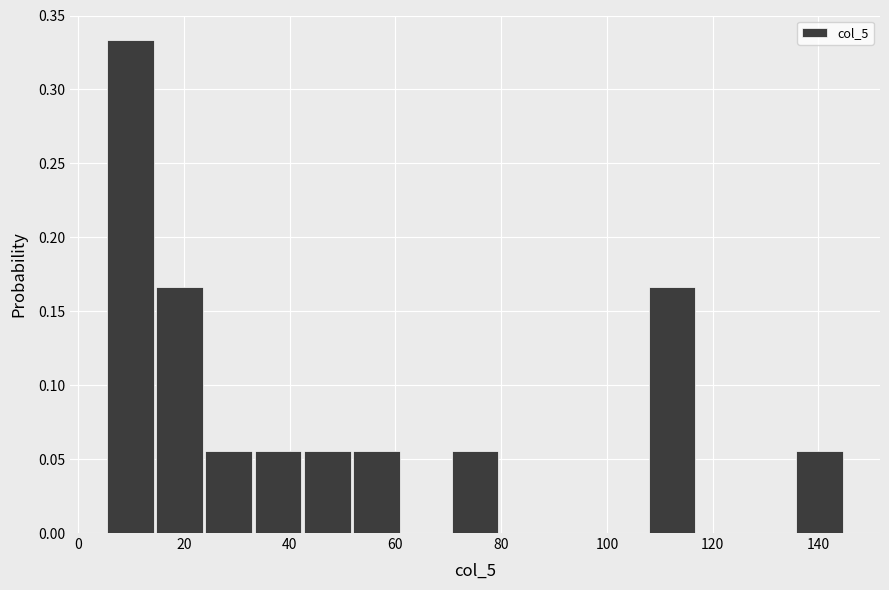

Over which range of the x-axis is the bar tallest?

6 to 14